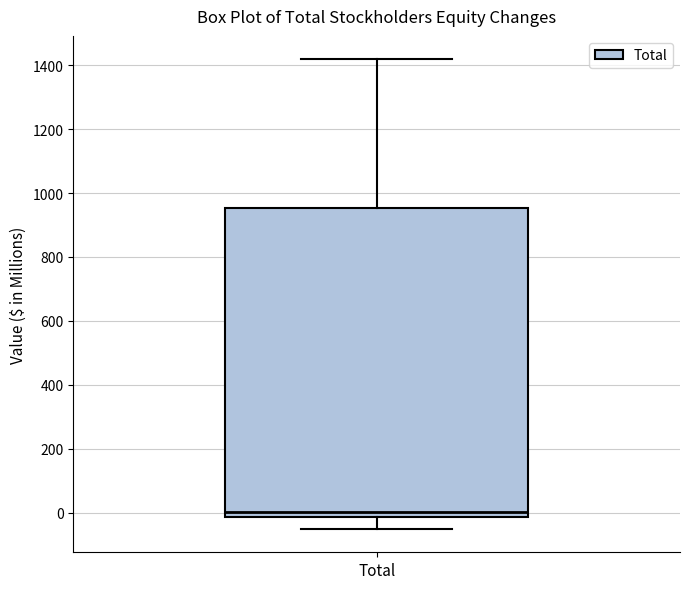

Transcribe this box plot: give where the median line is, the range the box spans, and where the two whiskers end, as read against the y-axis. The values are not printed on the chart, so give them approximately, as read against the axis.

median 0, box -20 to 960, whiskers -40 to 1420